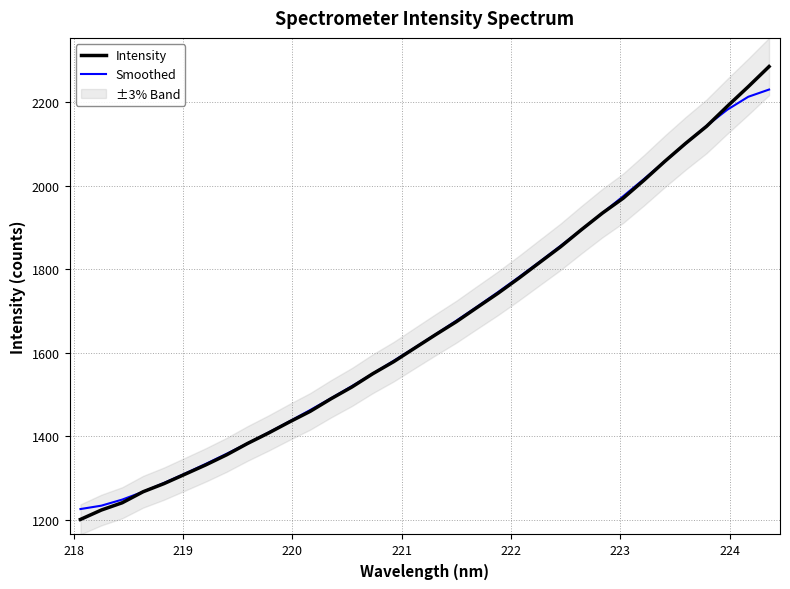

What is the minimum value for Smoothed?

1226.0